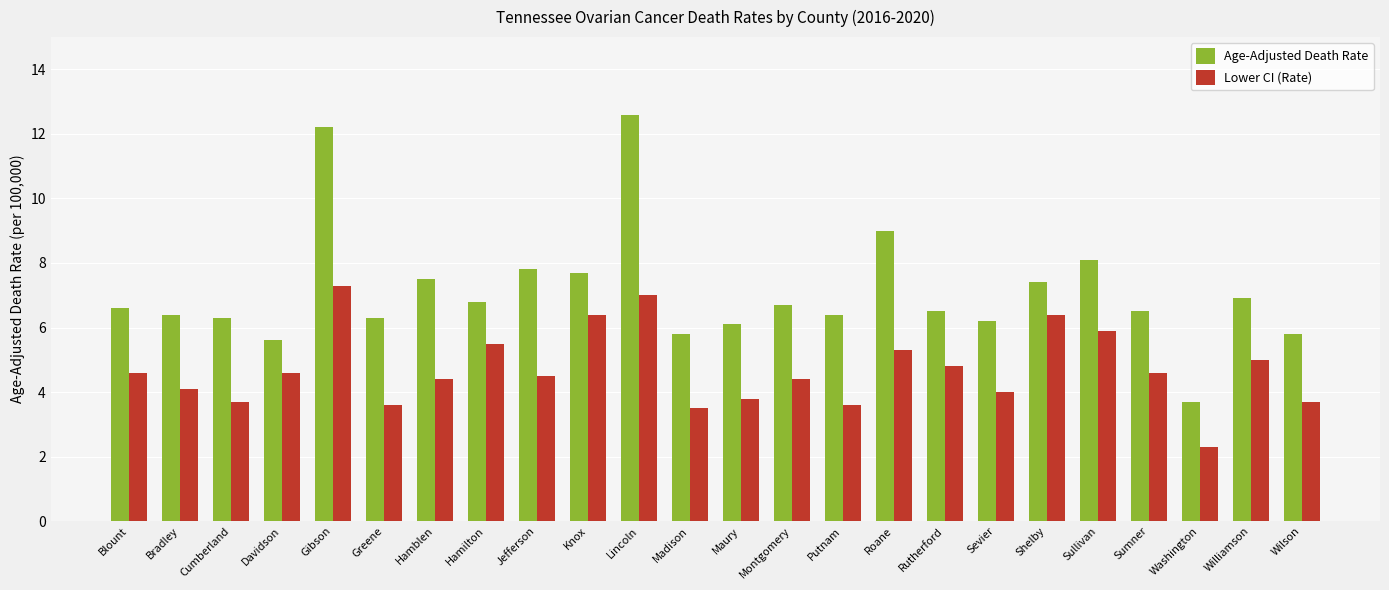

At Hamilton, list the series in order from smallest to largest.

Lower CI (Rate), Age-Adjusted Death Rate